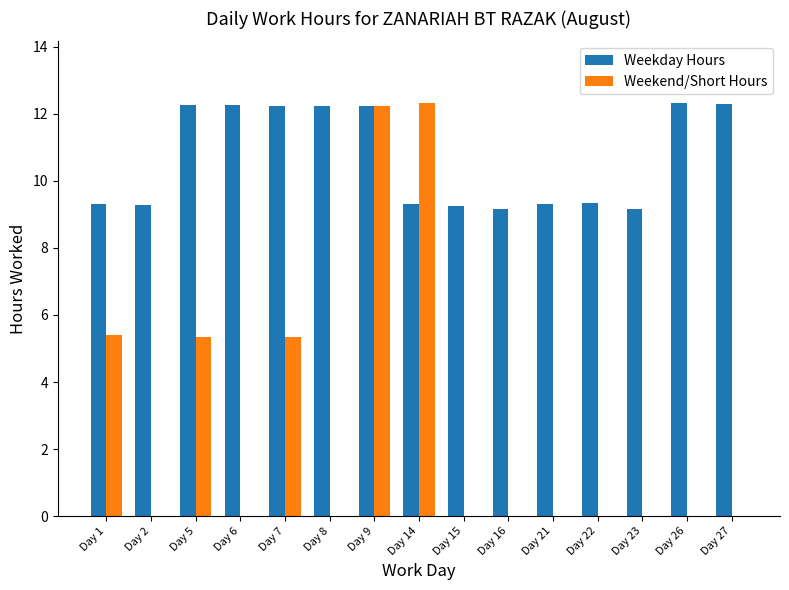

Are the bars grouped side by side (vs. stacked)?

Yes